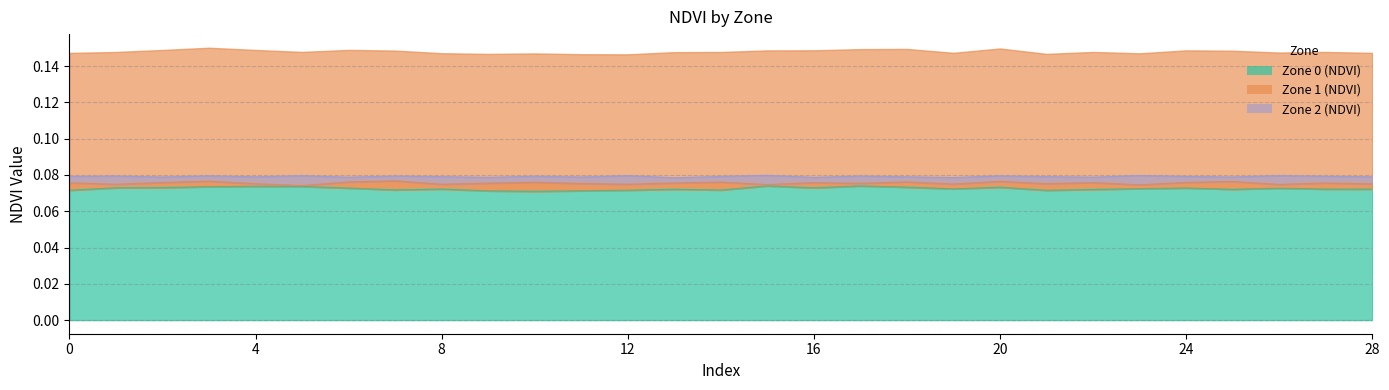

What is the highest value of the Zone 0 (NDVI) series?

0.1